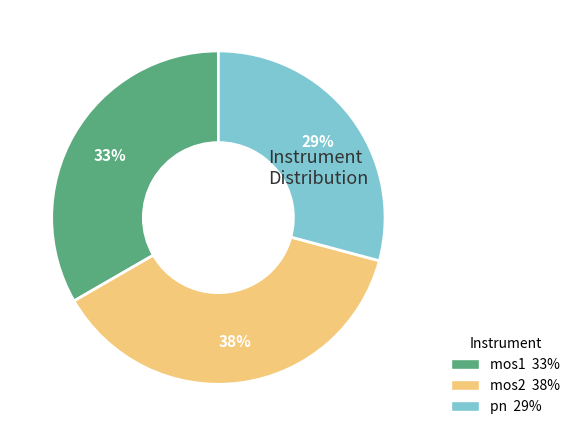

Is it true that mos2 is 38% of the pie?

True